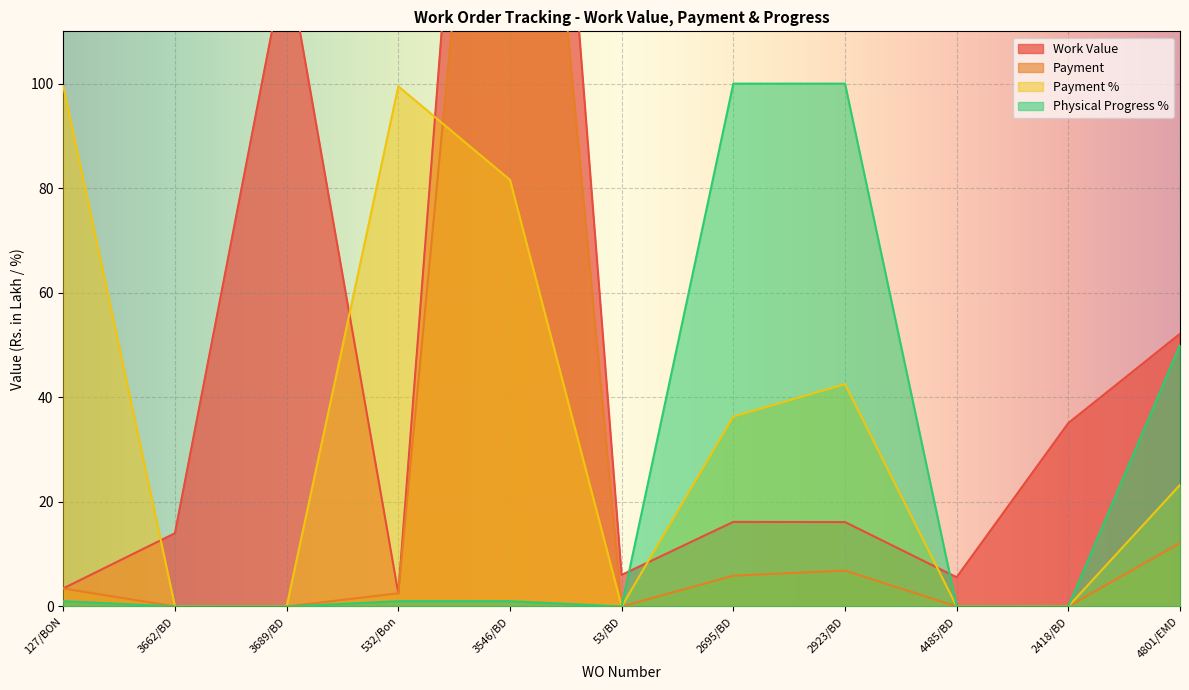

The Payment series shows 0.0 at 3689/BD. True or false?

True